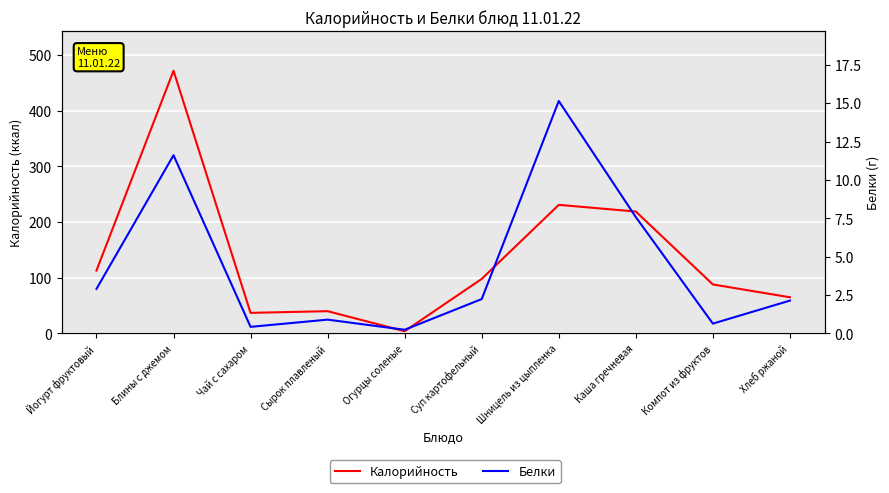

How many interior local peaks does the Калорийность series have?

3